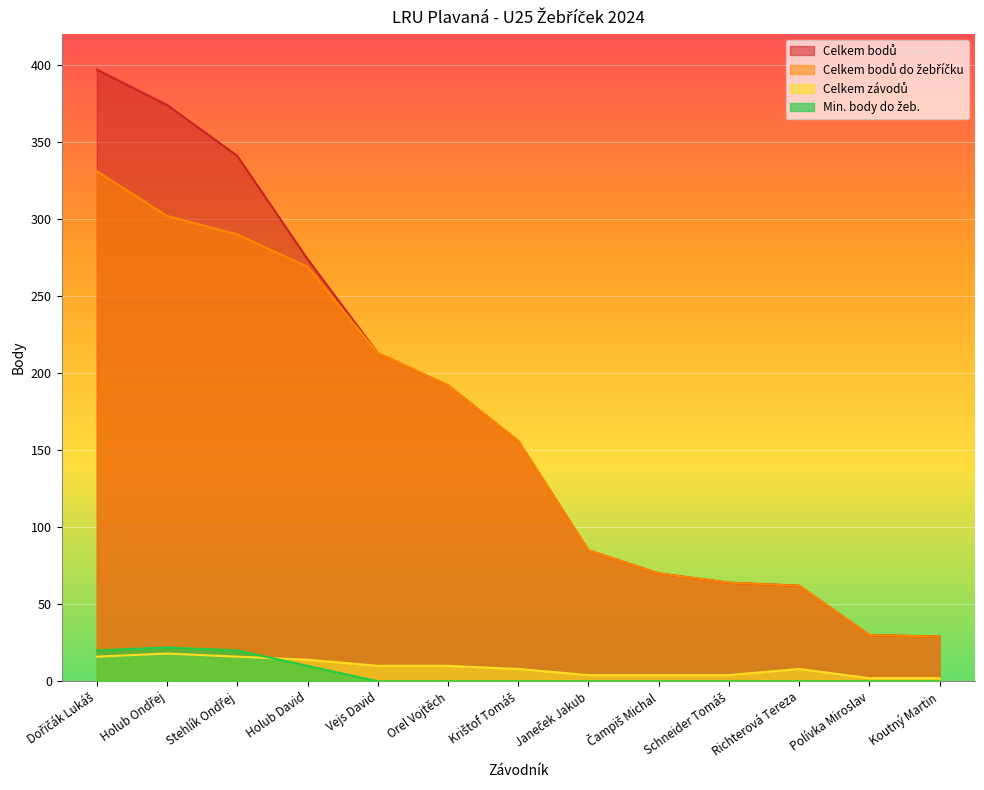

Rank the series by their maximum value, from highest to lowest.

Celkem bodů, Celkem bodů do žebříčku, Min. body do žeb., Celkem závodů